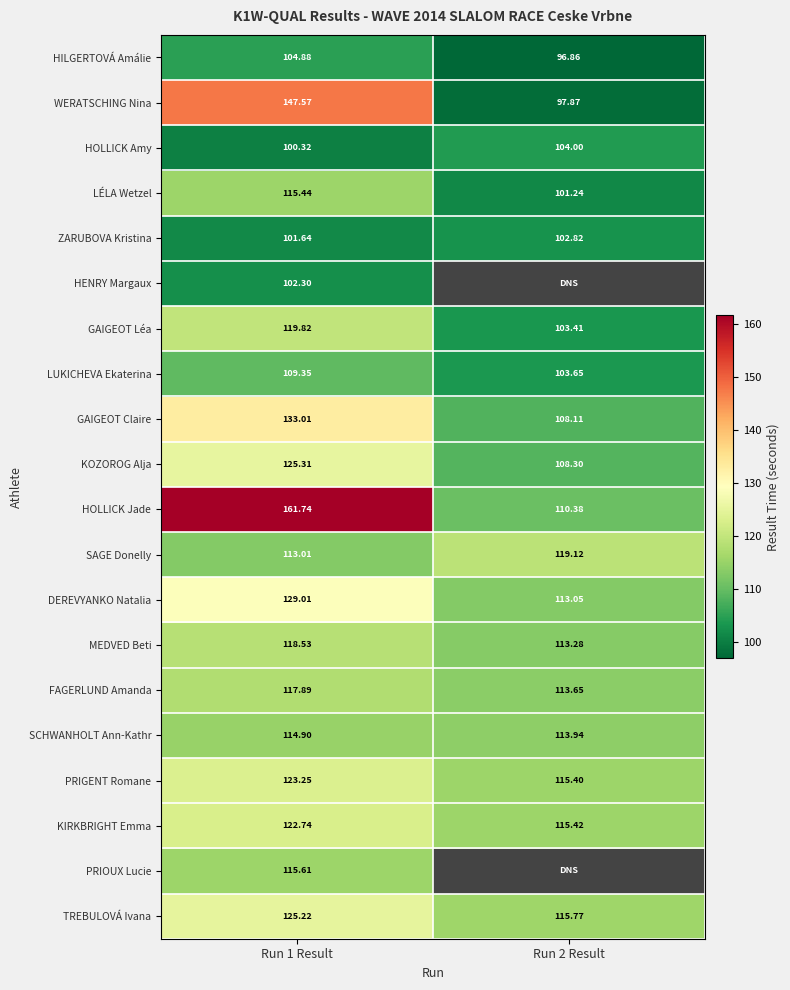

Which has a higher value, Run 2 Result or Run 1 Result?

Run 1 Result